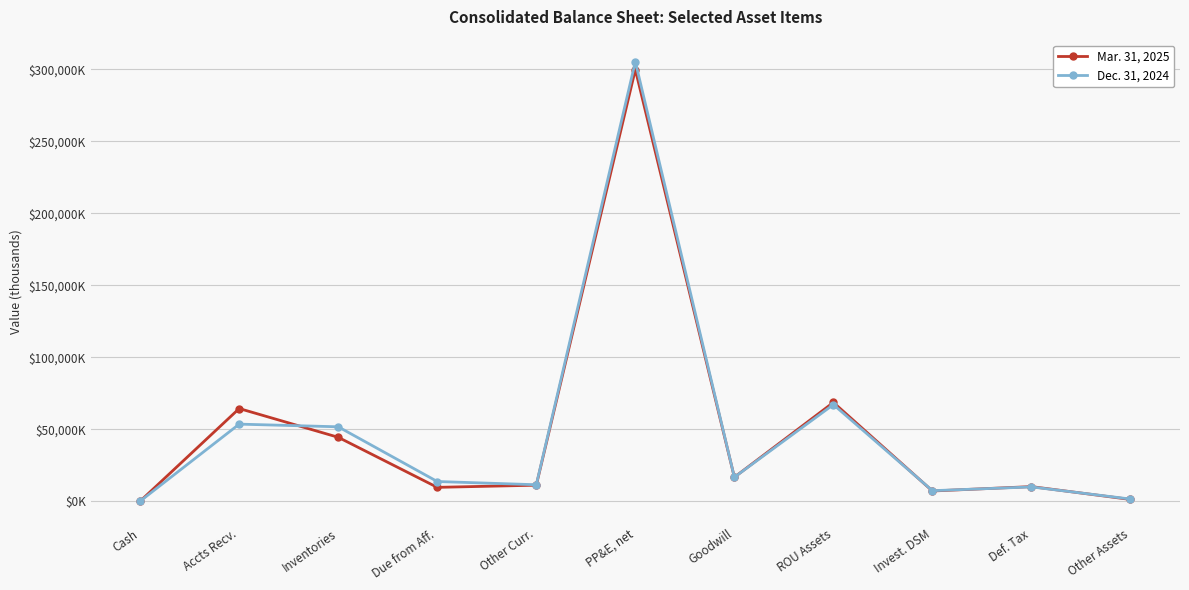

Does the chart have visible grid lines?

Yes